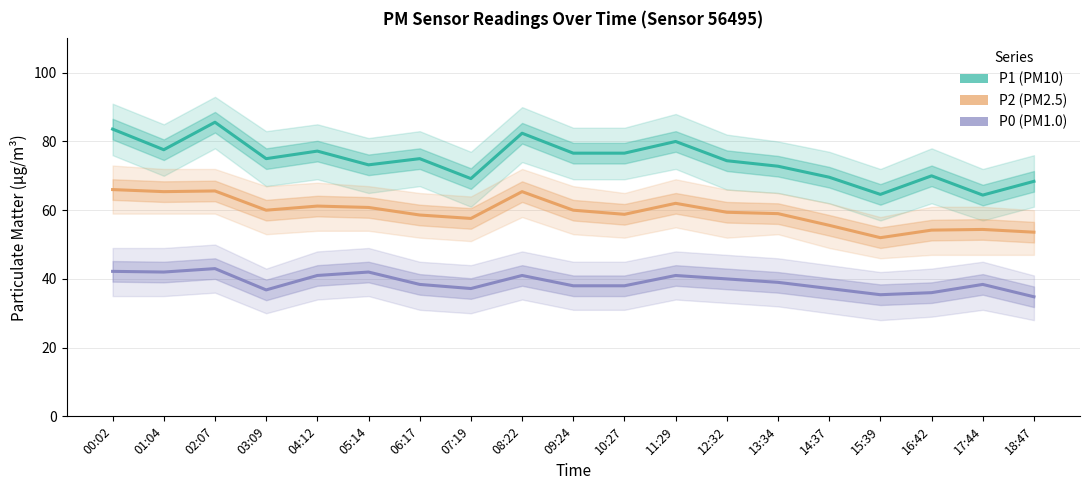

What is the difference between the maximum and minimum values in the P2 series?

14.0